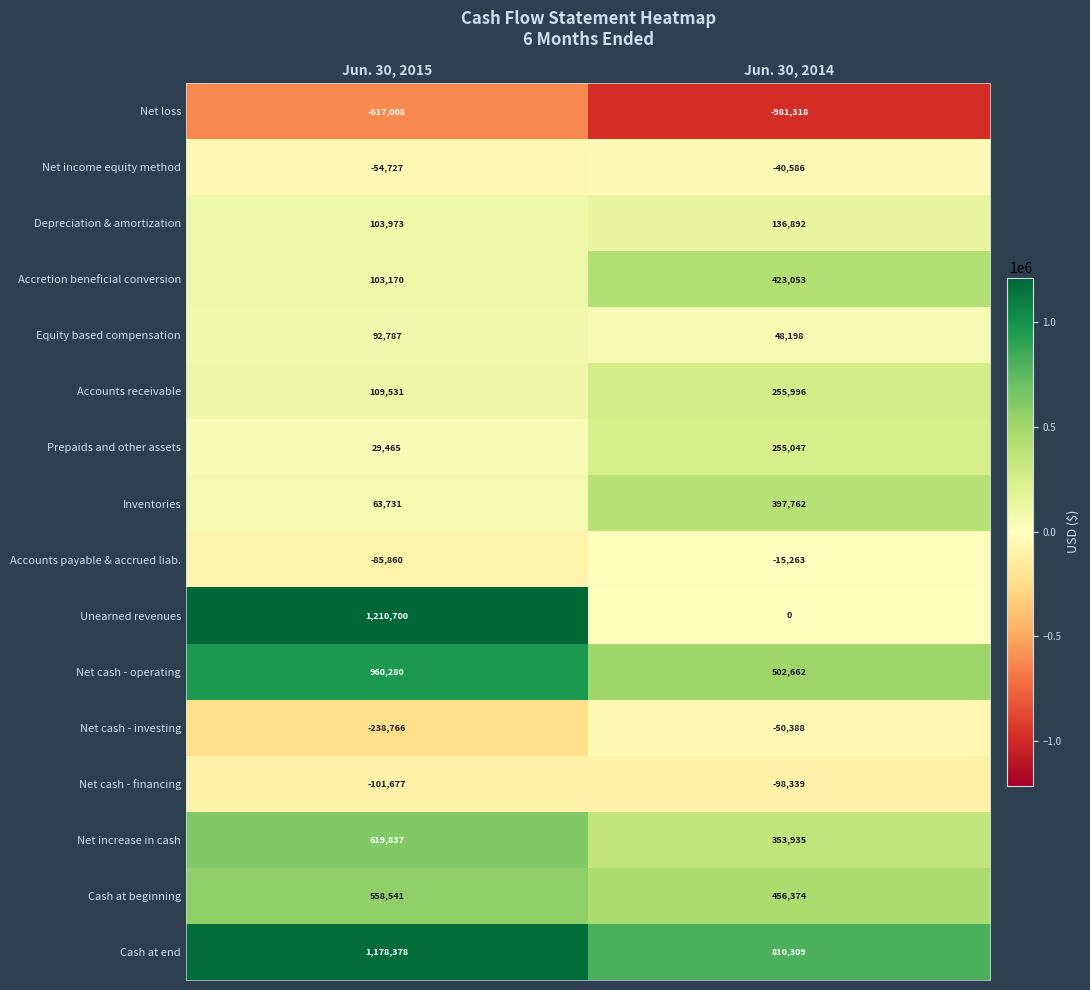

At which category is the sum across all series the highest?

Jun. 30, 2015